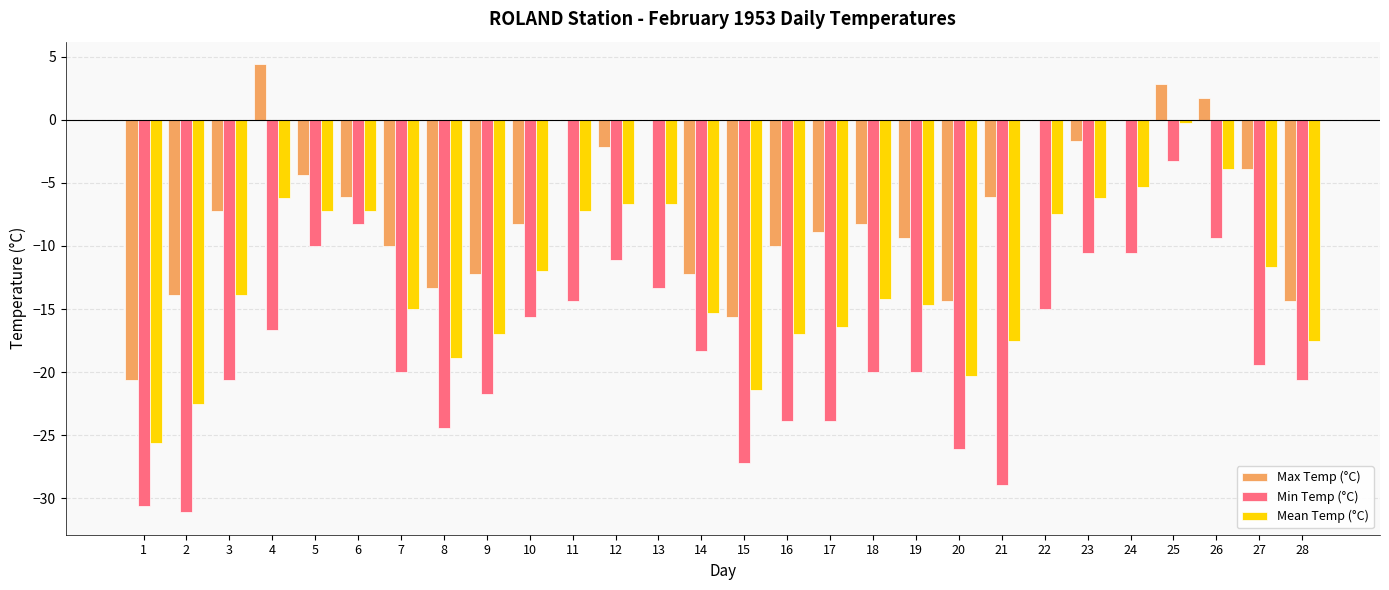

Which series has the largest total across all categories?

Max Temp (°C)